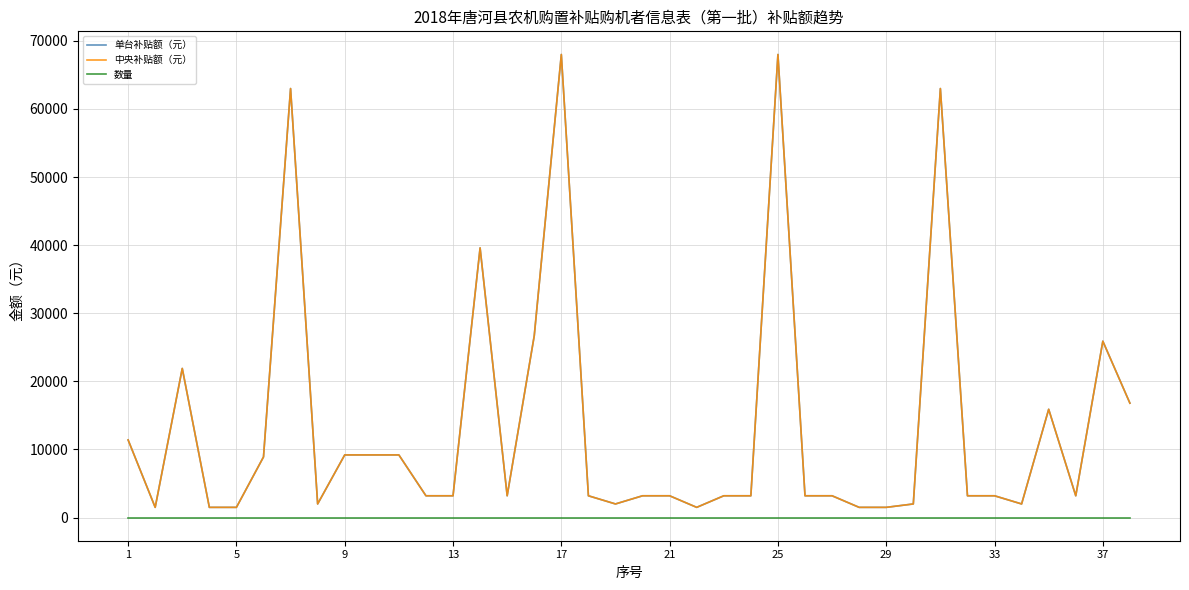

At which label does 单台补贴额（元） first exceed 3200?

1